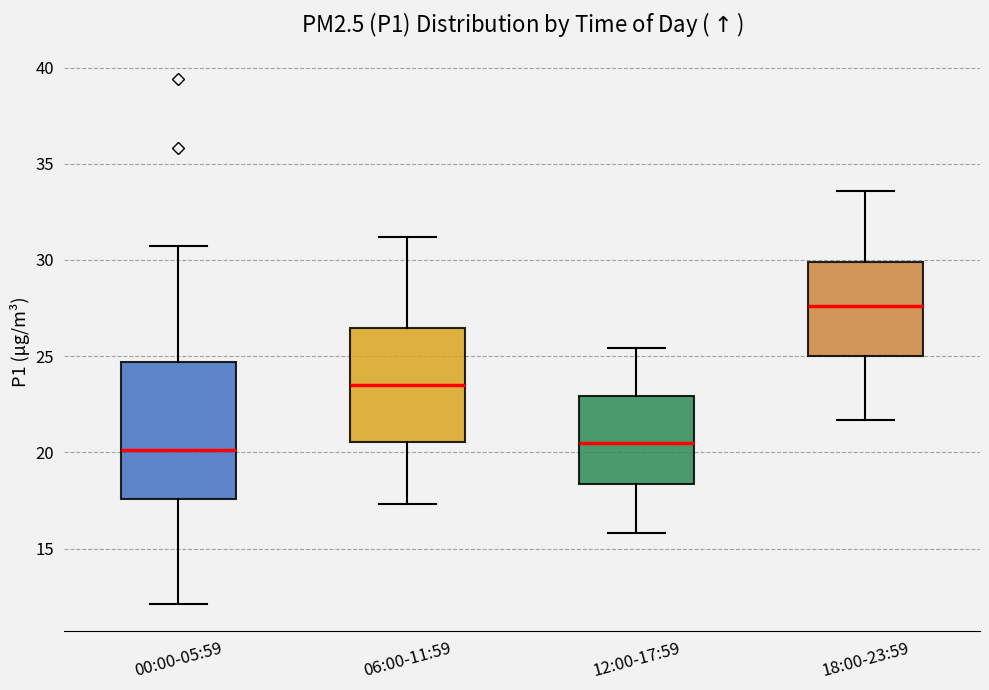

Where does the lower whisker of the box for 18:00-23:59 end on the y-axis? The values are not printed on the chart, so give them approximately, as read against the axis.

21.5